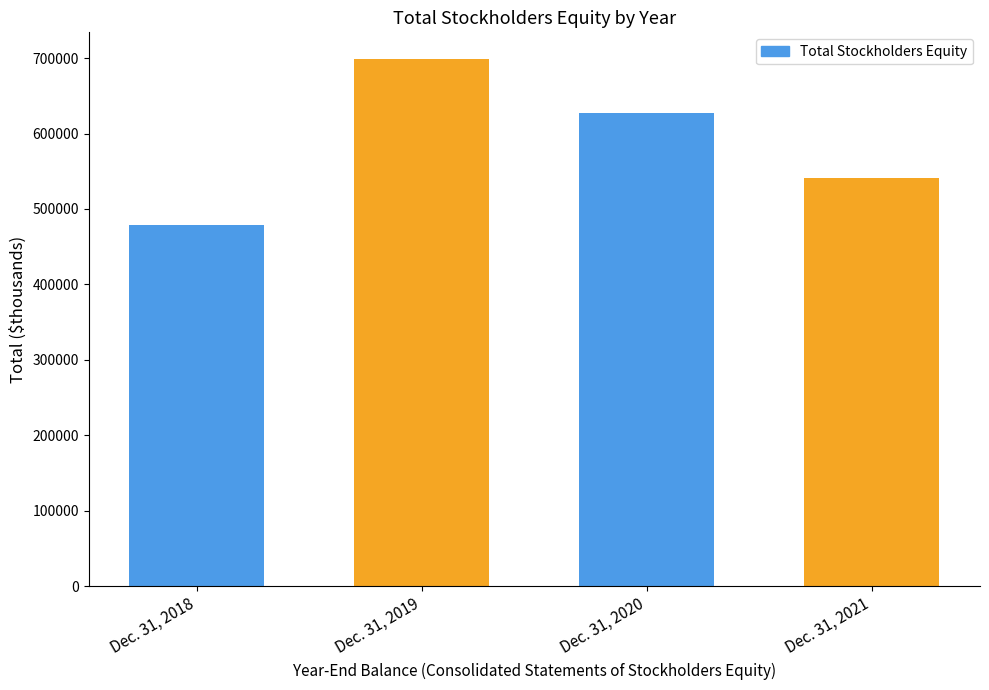

How many data points are above 627009?

1